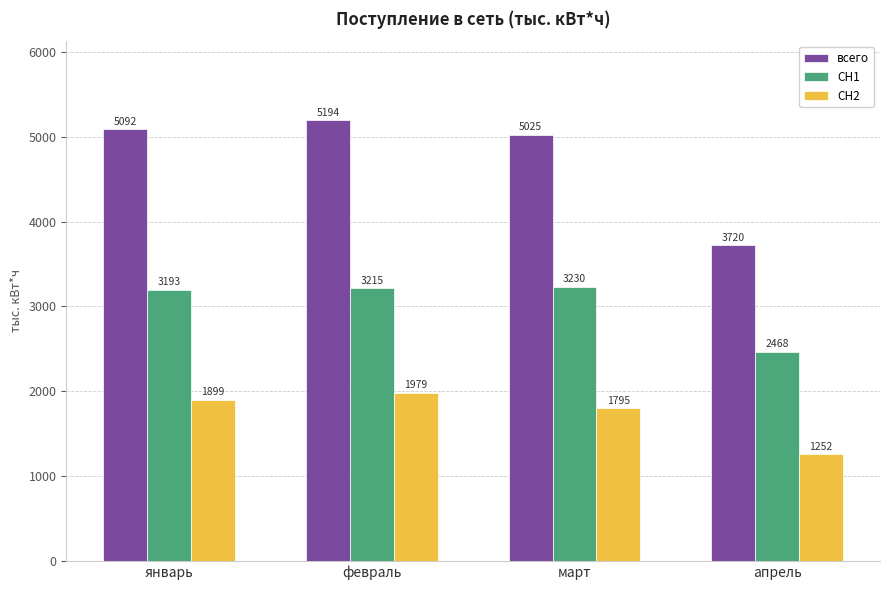

What is the sum of all всего values?

19031.8